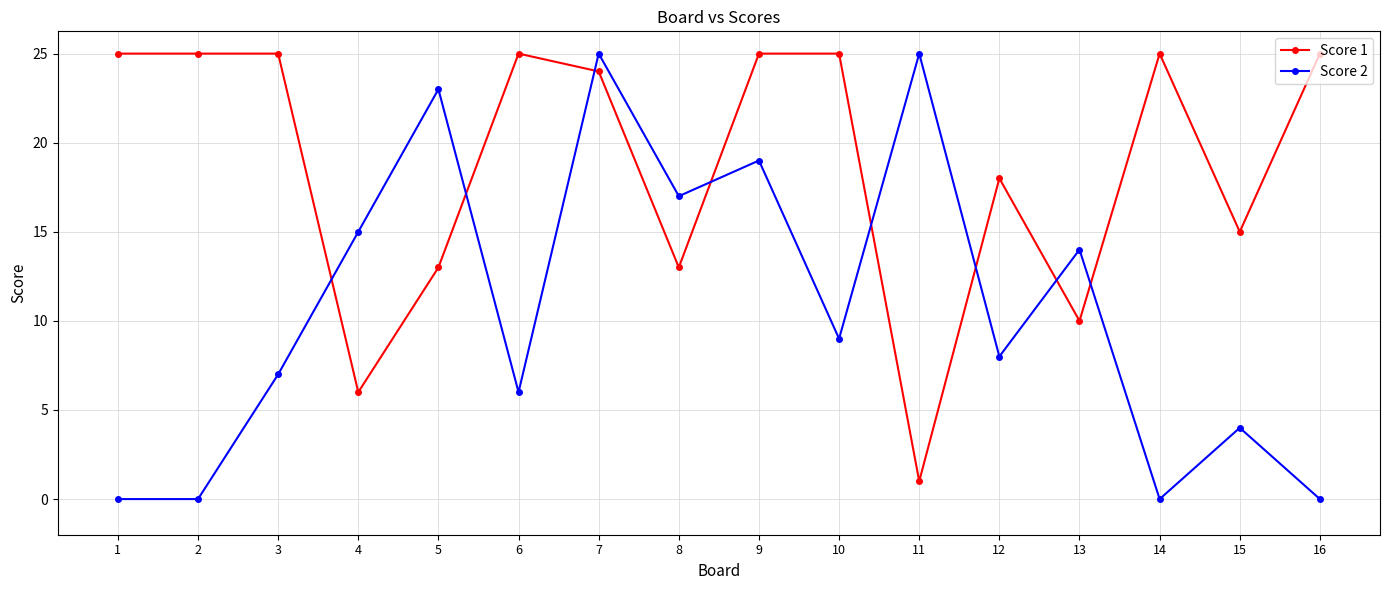

What is the difference between the highest and lowest values at 11?

24